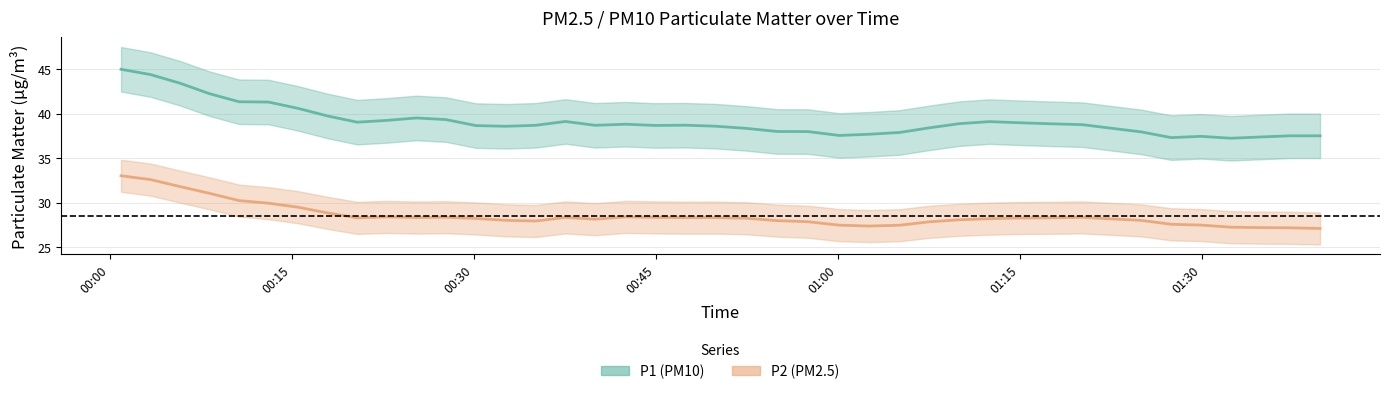

The value of P2 at 10 is 28.4. True or false?

True